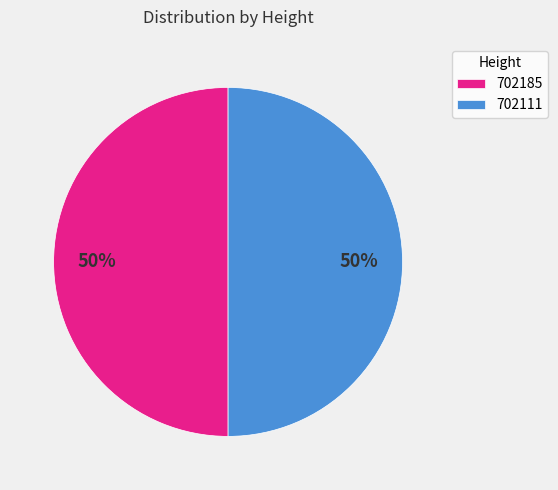

To the nearest percent, what portion does 702185 represent?

50%